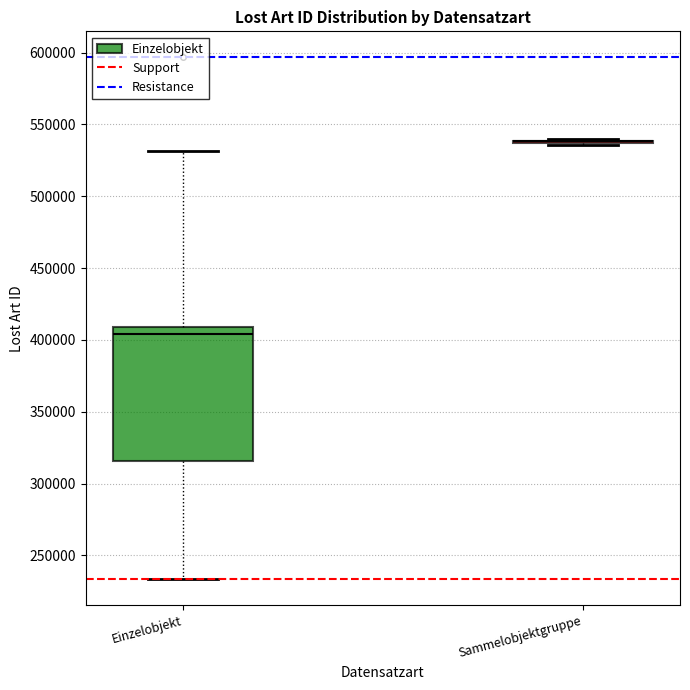

Where is the upper edge of the box for Einzelobjekt on the y-axis? The values are not printed on the chart, so give them approximately, as read against the axis.

410000